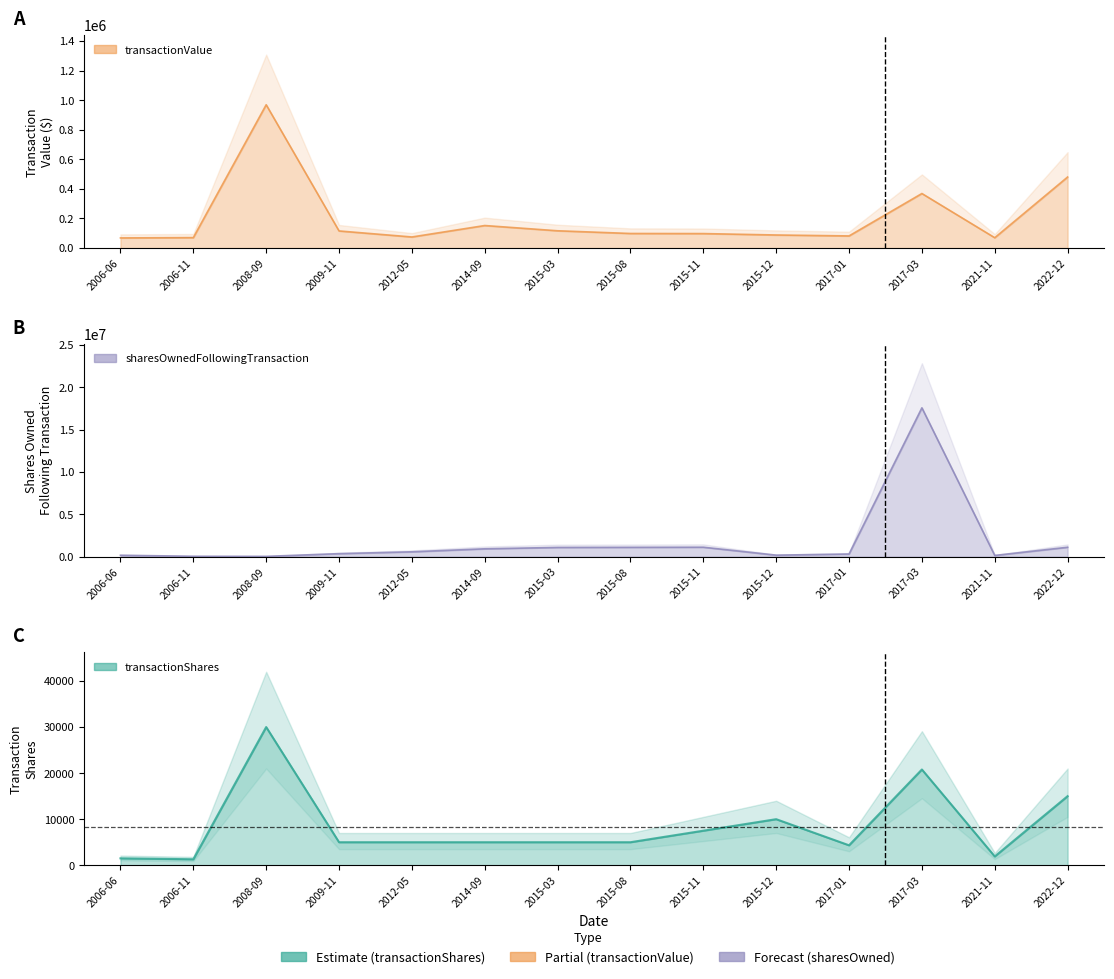

Reading left to right, transcribe all the data shown in this chart.

transactionShares: 2006-06=1500	2006-11=1300	2008-09=30000	2009-11=5000	2012-05=5000	2014-09=5000	2015-03=5000	2015-08=5000	2015-11=7500	2015-12=10000	2017-01=4332	2017-03=20787	2021-11=1911	2022-12=15000
transactionValue: 2006-06=68625	2006-11=70720	2008-09=968998	2009-11=115809	2012-05=75050	2014-09=152450	2015-03=116950	2015-08=98643	2015-11=97997	2015-12=88482	2017-01=82079	2017-03=368892	2021-11=70000	2022-12=480450
sharesOwnedFollowingTransaction: 2006-06=166700	2006-11=45680	2008-09=33800	2009-11=355446	2012-05=571973	2014-09=926235	2015-03=1089432	2015-08=1101418	2015-11=1115162	2015-12=178307	2017-01=313608	2017-03=17565188	2021-11=144582	2022-12=1111368